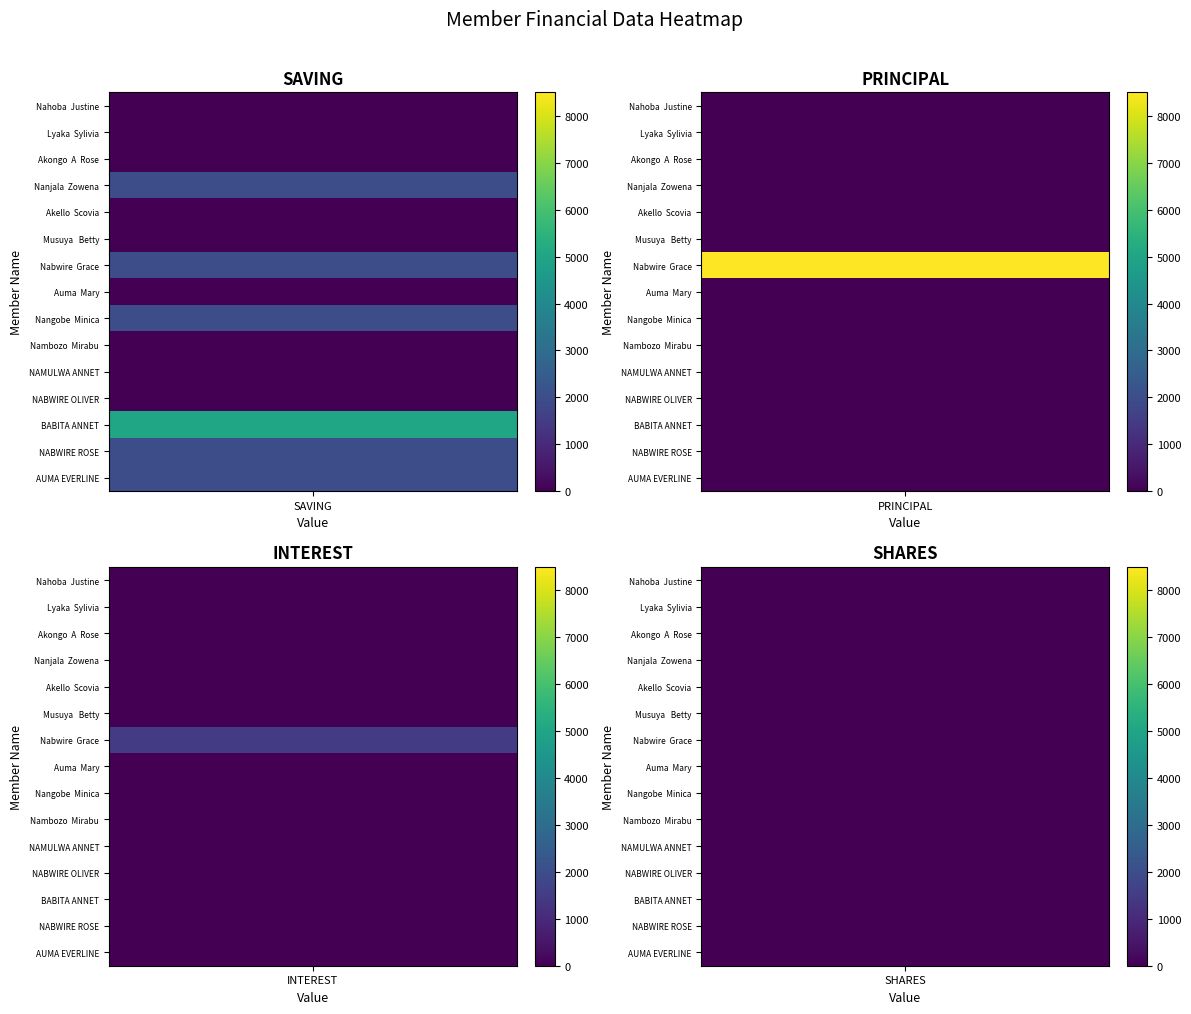

Rank the series by their maximum value, from highest to lowest.

Nabwire  Grace, BABITA ANNET, Nanjala  Zowena, Nangobe  Minica, NABWIRE ROSE, AUMA EVERLINE, Nahoba  Justine, Lyaka  Sylivia, Akongo  A  Rose, Akello  Scovia, Musuya   Betty, Auma  Mary, Nambozo  Mirabu, NAMULWA ANNET, NABWIRE OLIVER